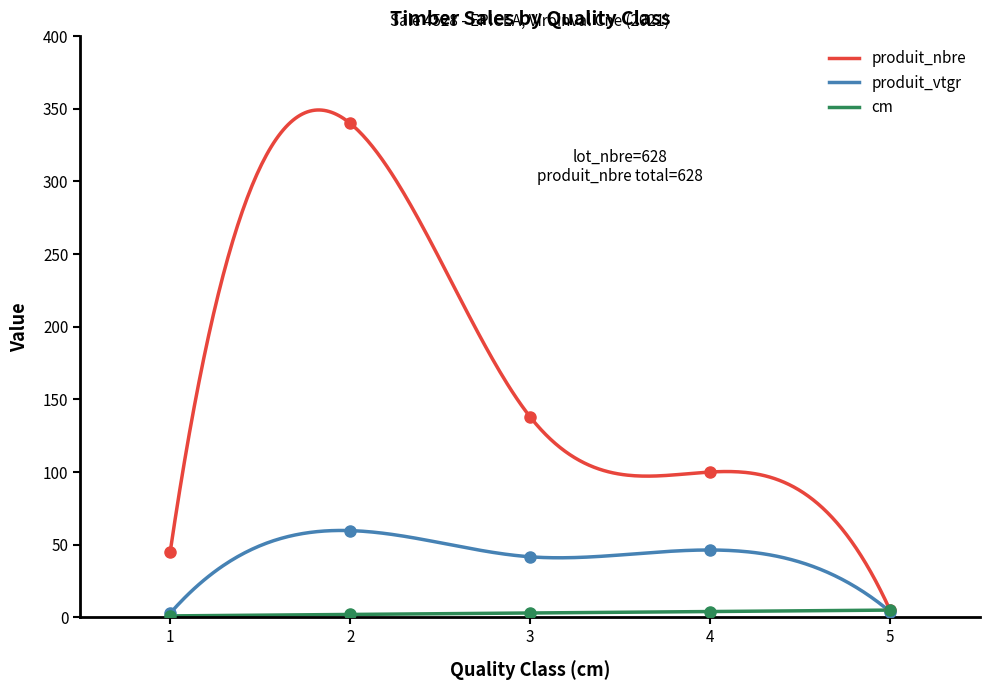

What is the value of the produit_vtgr point at the 2nd from the left?

59.7